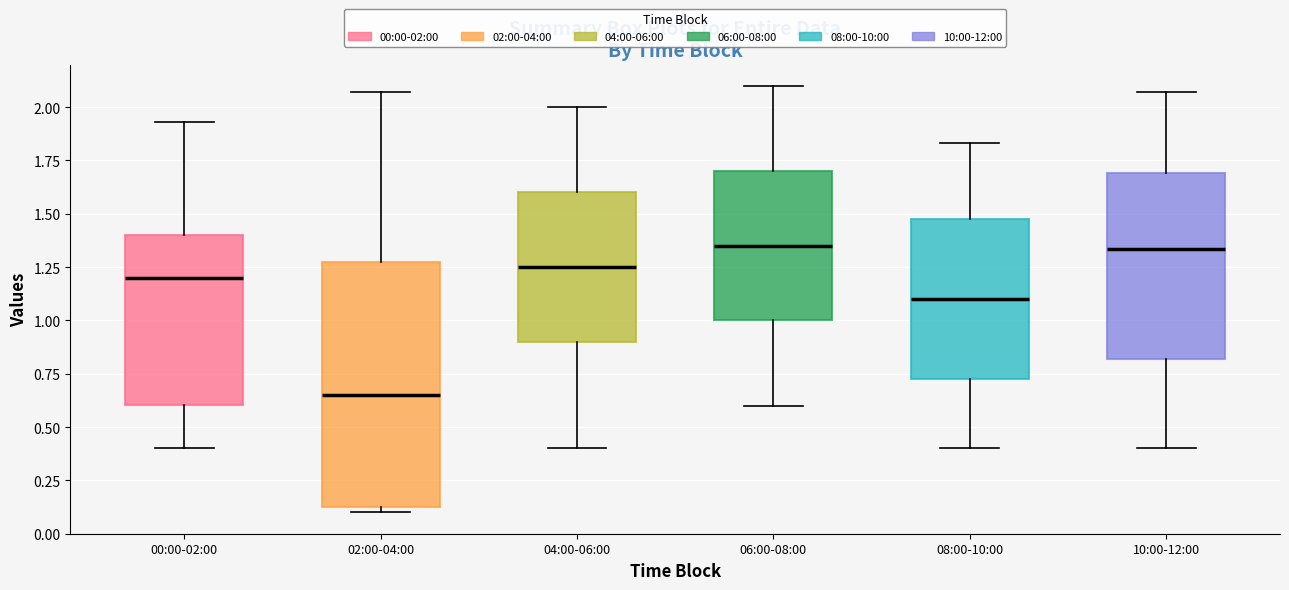

Which box has the lowest median line?

02:00-04:00